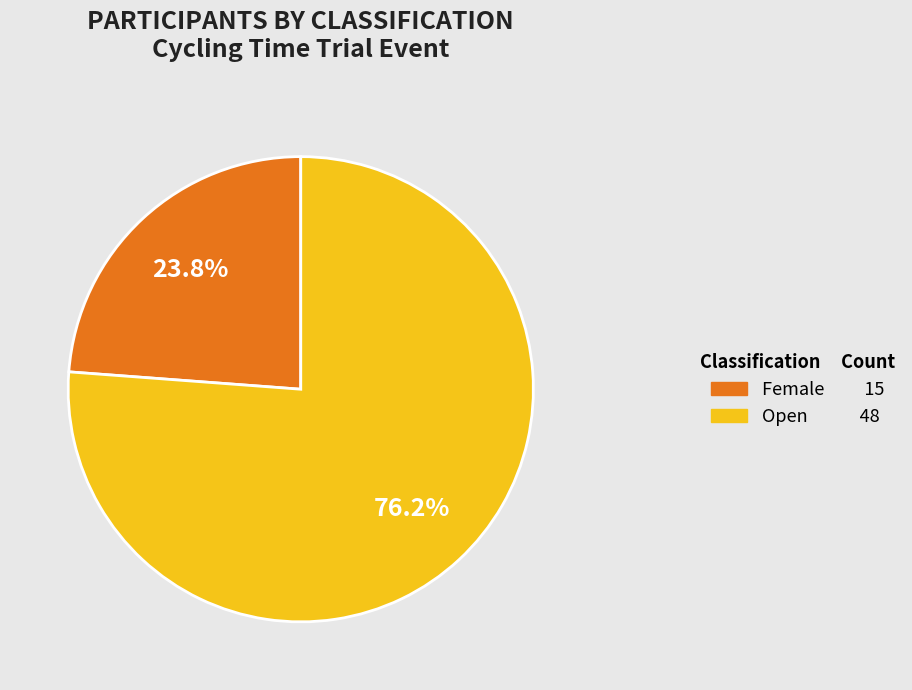

What is the largest slice in the pie chart?

Open